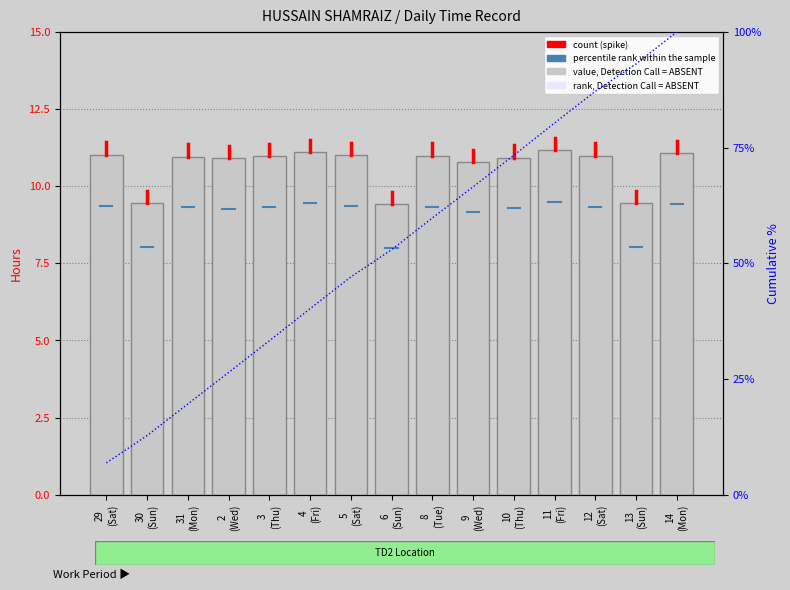

How many values are below 10?

3